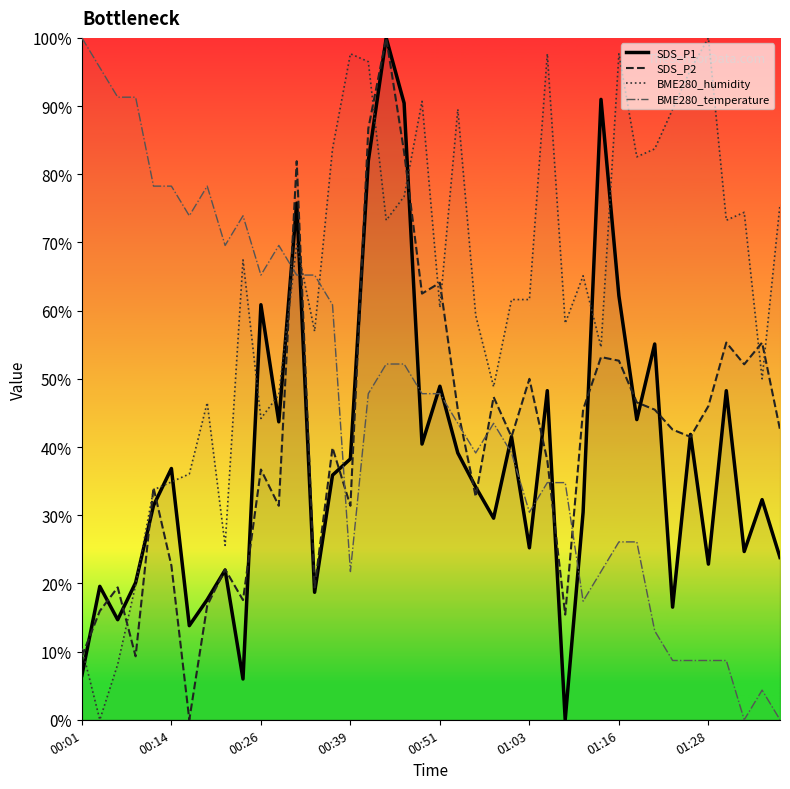

Reading left to right, transcribe all the data shown in this chart.

SDS_P1: 6.5	19.6	14.7	20.1	31.4	36.8	13.8	17.6	22.0	6.0	60.9	43.7	75.8	18.7	35.9	38.3	82.0	100.0	90.4	40.4	48.9	39.1	34.1	29.6	41.5	25.2	48.3	0.0	30.4	91.0	62.2	44.0	55.1	16.5	41.8	22.8	48.3	24.7	32.3	23.8
SDS_P2: 9.3	16.0	19.4	9.3	34.0	22.6	0.0	16.8	22.1	17.6	36.7	31.4	81.9	19.4	39.9	31.4	86.7	100.0	83.2	62.5	64.1	45.5	32.7	47.3	41.5	50.0	38.0	15.4	45.5	53.2	52.7	46.5	45.5	42.6	41.5	46.0	55.3	52.1	55.3	42.6
BME280_humidity: 10.5	0.0	8.1	19.8	33.7	34.9	36.0	46.5	25.6	67.4	44.2	47.7	69.8	57.0	83.7	97.7	96.5	73.3	76.7	90.7	60.5	89.5	59.3	48.8	61.6	61.6	97.7	58.1	65.1	54.7	97.7	82.6	83.7	89.5	95.3	100.0	73.3	74.4	50.0	75.6
BME280_temperature: 100.0	95.7	91.3	91.3	78.3	78.3	73.9	78.3	69.6	73.9	65.2	69.6	65.2	65.2	60.9	21.7	47.8	52.2	52.2	47.8	47.8	43.5	39.1	43.5	39.1	30.4	34.8	34.8	17.4	21.7	26.1	26.1	13.0	8.7	8.7	8.7	8.7	0.0	4.3	0.0